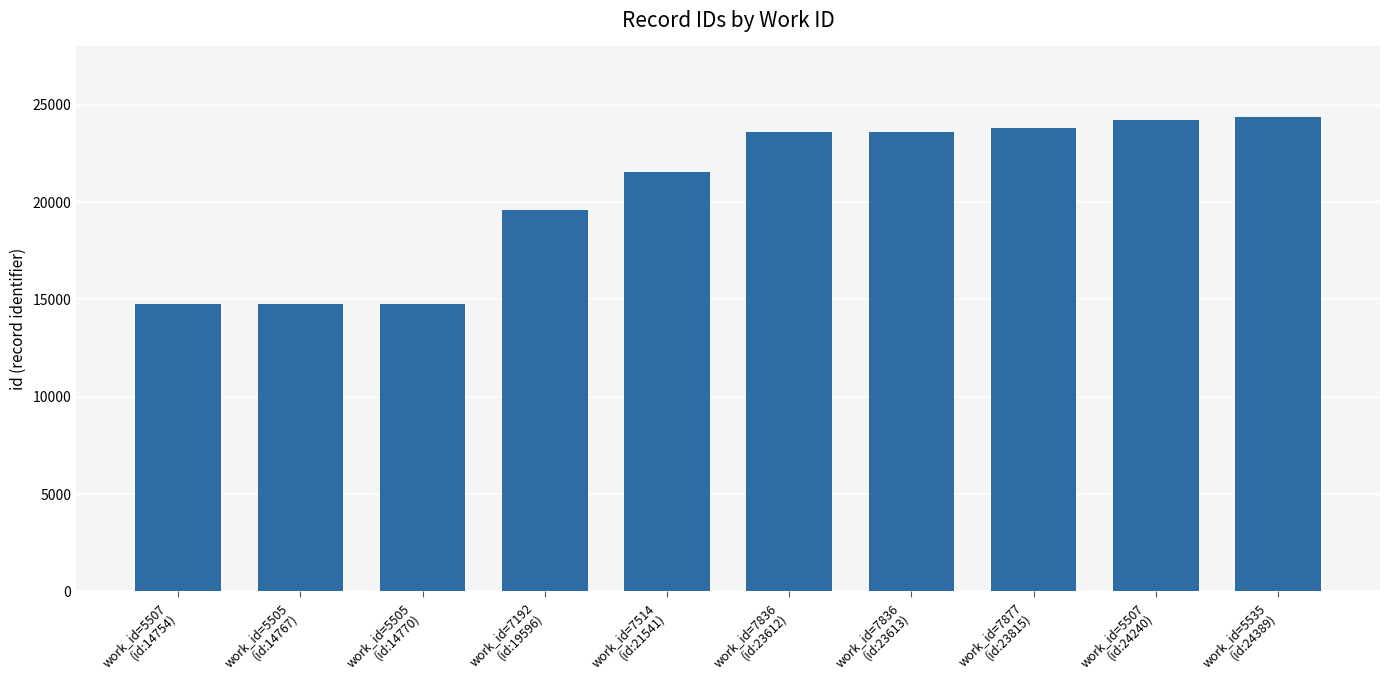

What is the maximum value shown in the chart?

24389